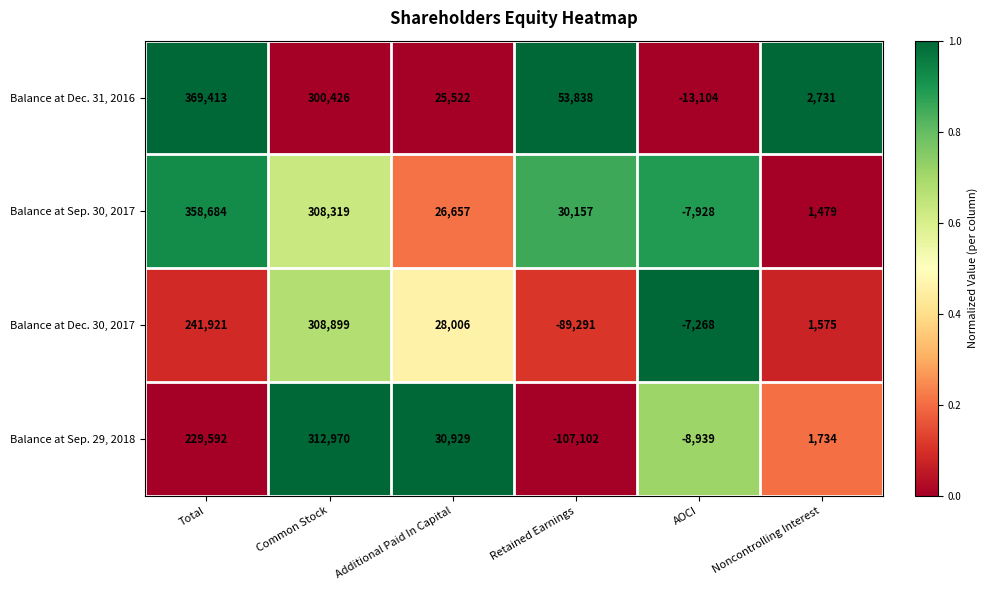

What is the maximum value for Balance at Sep. 29, 2018?

312970